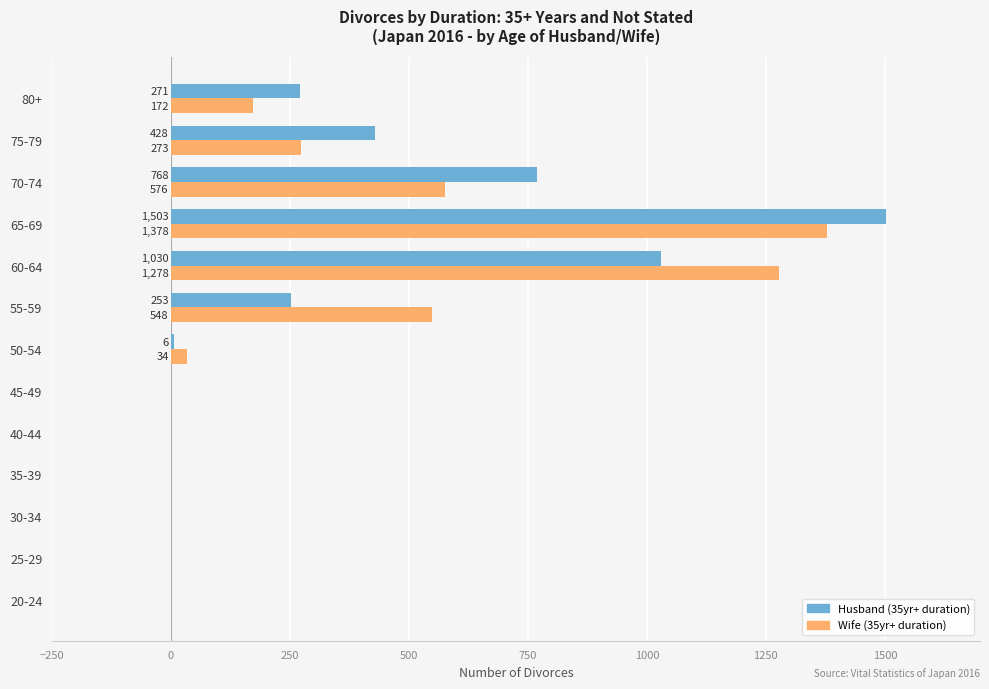

Between 60-64 and 75-79, which series saw the biggest shift?

Wife (35yr+ duration)